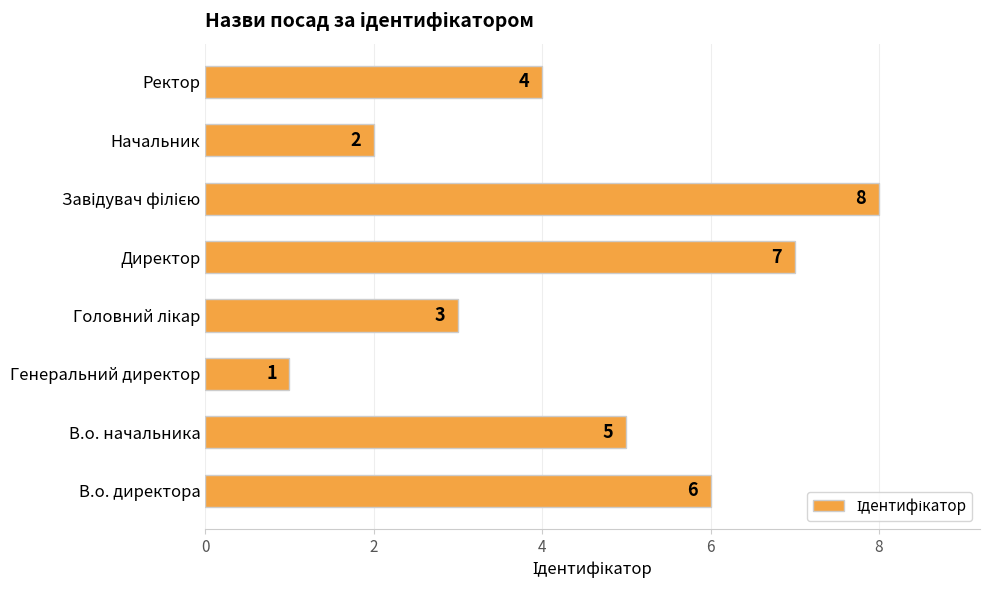

What is the minimum value shown in the chart?

1